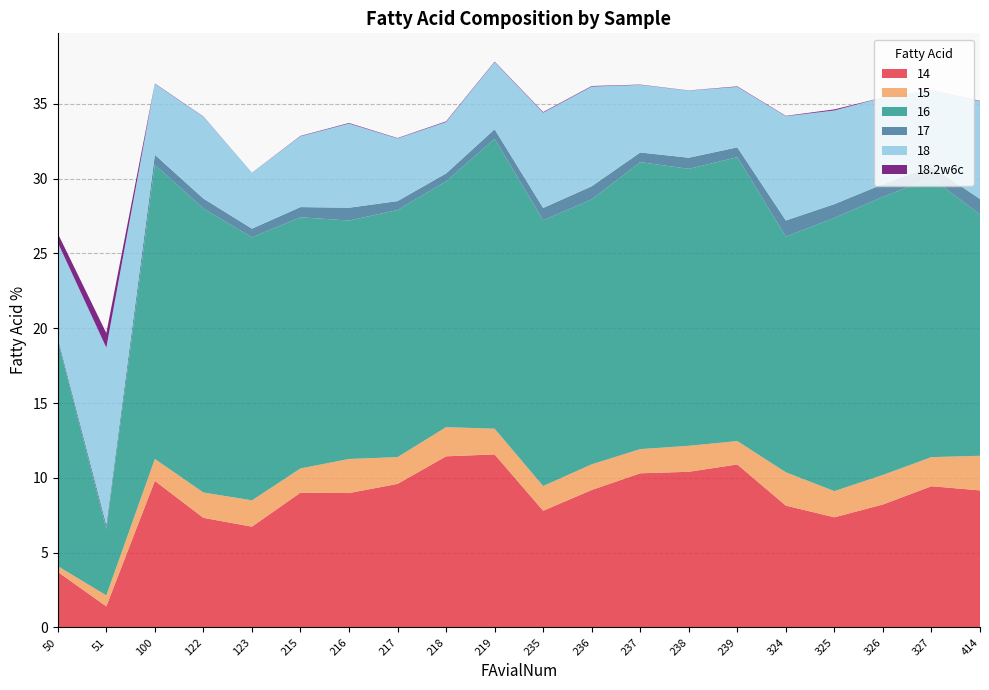

Reading left to right, extract all data points from this chart.

14: 50=3.7	51=1.4	100=9.8	122=7.3	123=6.7	215=9.0	216=9.0	217=9.6	218=11.4	219=11.6	235=7.8	236=9.2	237=10.3	238=10.4	239=10.9	324=8.1	325=7.4	326=8.2	327=9.4	414=9.2
15: 50=0.4	51=0.7	100=1.5	122=1.7	123=1.8	215=1.6	216=2.3	217=1.8	218=1.9	219=1.7	235=1.7	236=1.7	237=1.6	238=1.7	239=1.6	324=2.2	325=1.7	326=2.0	327=1.9	414=2.3
16: 50=15.1	51=4.4	100=19.7	122=19.0	123=17.6	215=16.8	216=15.9	217=16.5	218=16.4	219=19.4	235=17.8	236=17.7	237=19.2	238=18.5	239=19.0	324=15.8	325=18.3	326=18.6	327=18.7	414=16.1
17: 50=0.2	51=0.3	100=0.7	122=0.7	123=0.6	215=0.7	216=0.9	217=0.6	218=0.5	219=0.6	235=0.8	236=0.9	237=0.6	238=0.7	239=0.7	324=1.1	325=0.9	326=0.8	327=0.8	414=1.0
18: 50=6.4	51=11.8	100=4.7	122=5.5	123=3.7	215=4.7	216=5.6	217=4.2	218=3.4	219=4.5	235=6.4	236=6.7	237=4.5	238=4.5	239=4.0	324=7.0	325=6.3	326=5.8	327=5.1	414=6.5
18.2w6c: 50=0.6	51=1.0	100=0.0	122=0.0	123=0.0	215=0.0	216=0.0	217=0.0	218=0.0	219=0.0	235=0.0	236=0.0	237=0.0	238=0.0	239=0.0	324=0.0	325=0.1	326=0.0	327=0.0	414=0.0